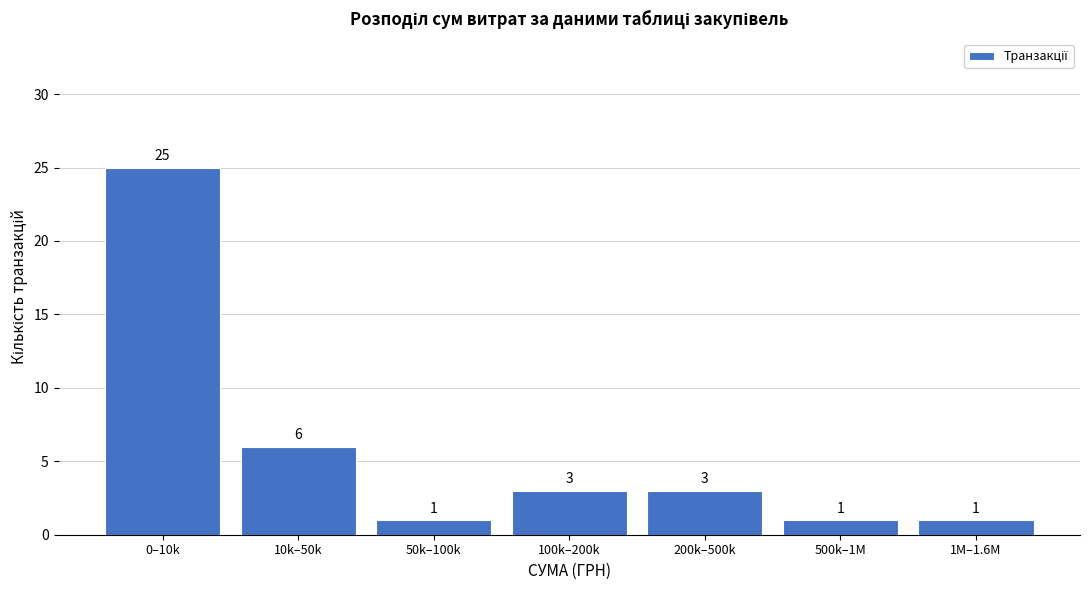

Reading right to left, list all the values displayed in this chart.

1M–1.6M=1	500k–1M=1	200k–500k=3	100k–200k=3	50k–100k=1	10k–50k=6	0–10k=25